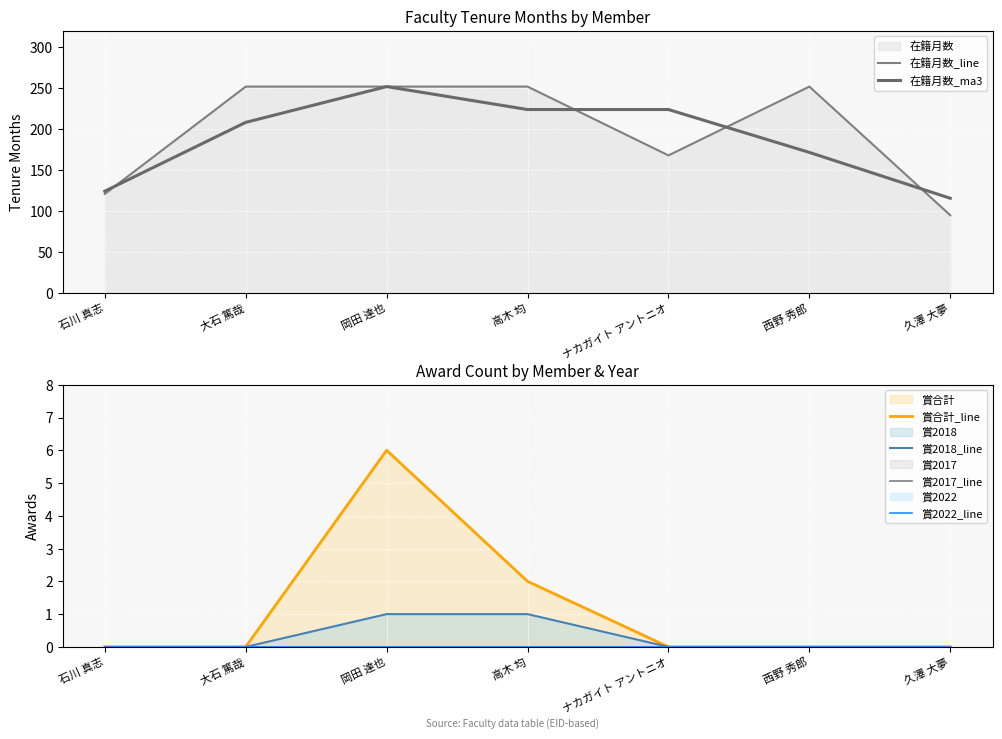

Which series changed the most between ナカガイト アントニオ and 西野 秀郎?

在籍月数_line